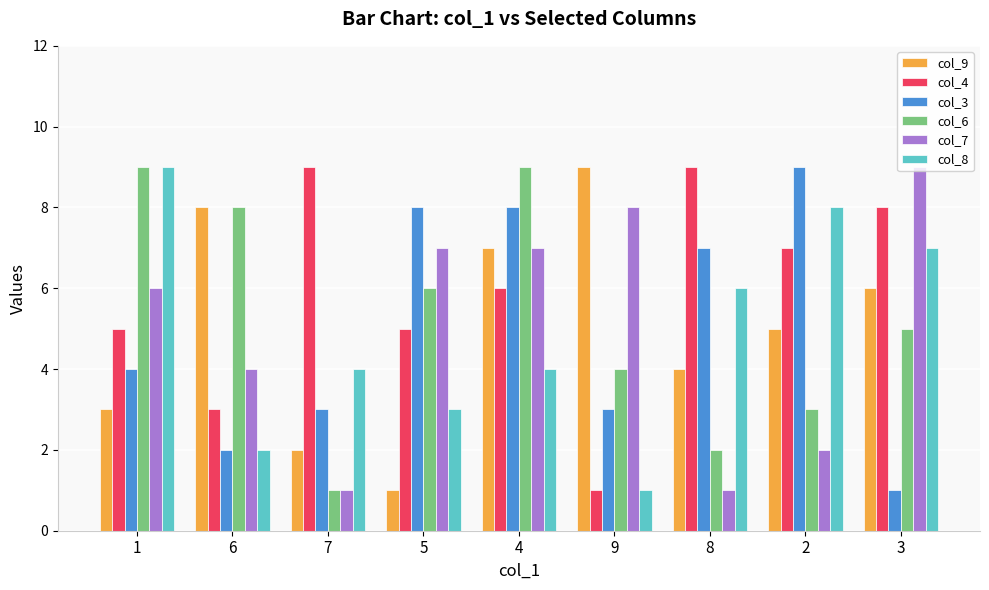

What is the maximum value shown in the chart?

9